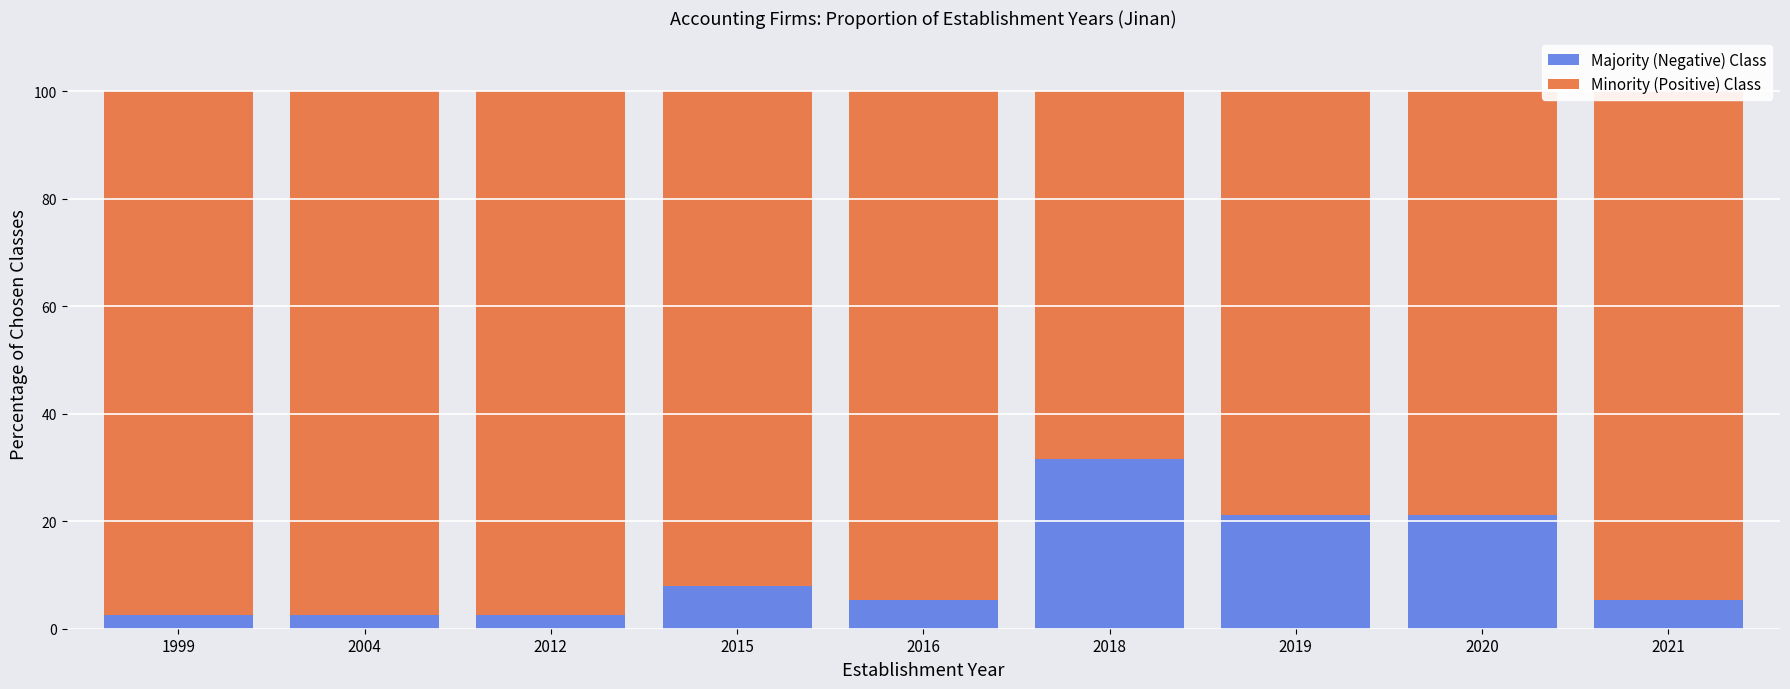

What are all the series names shown in the legend?

Majority (Negative) Class, Minority (Positive) Class